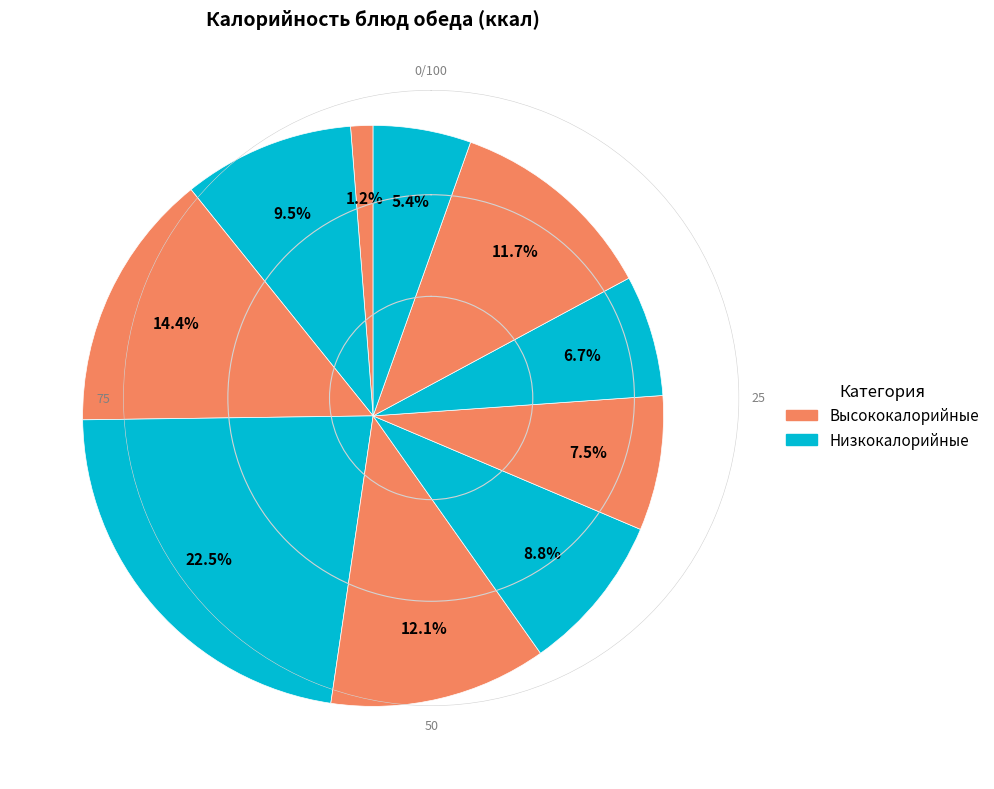

How many slices are in this pie chart?

10